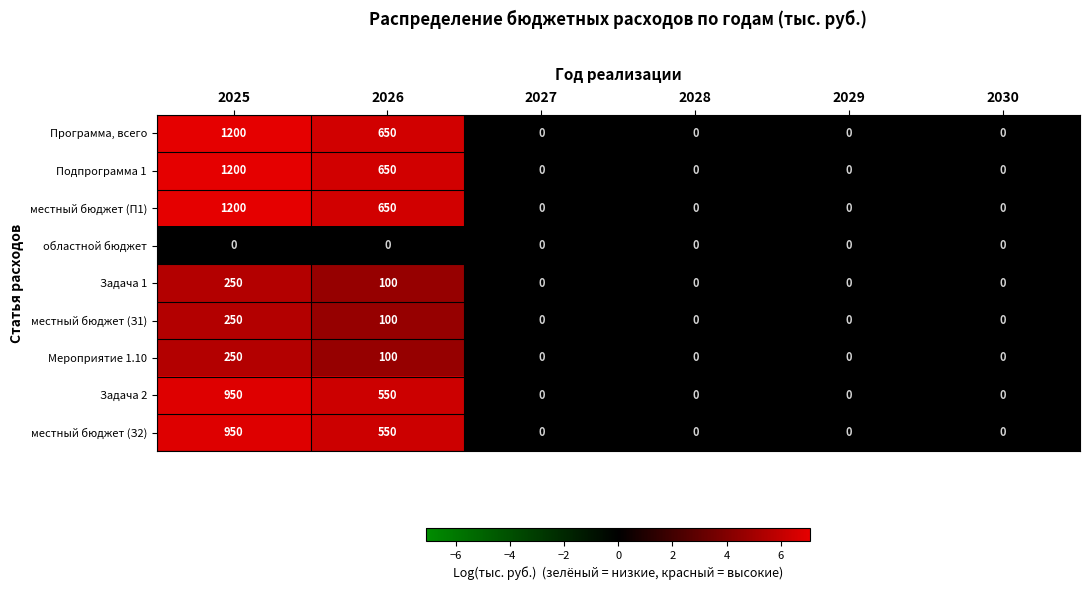

What is the highest value of the Подпрограмма 1 series?

1200